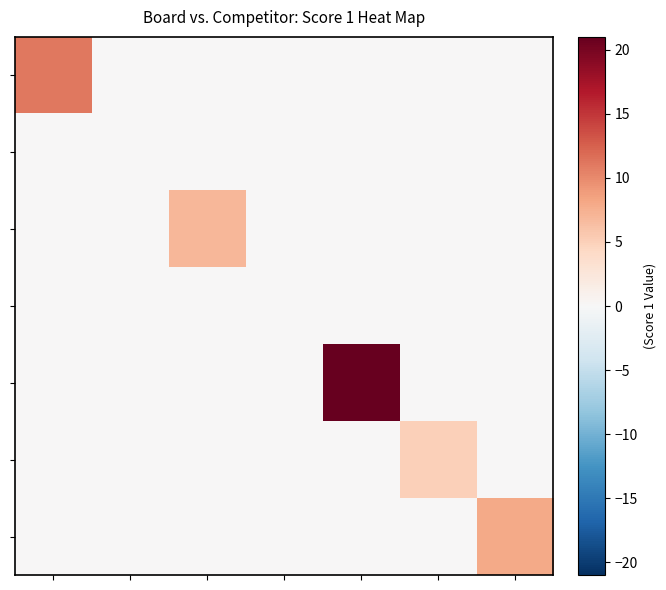

Count the number of data series in this chart.

7